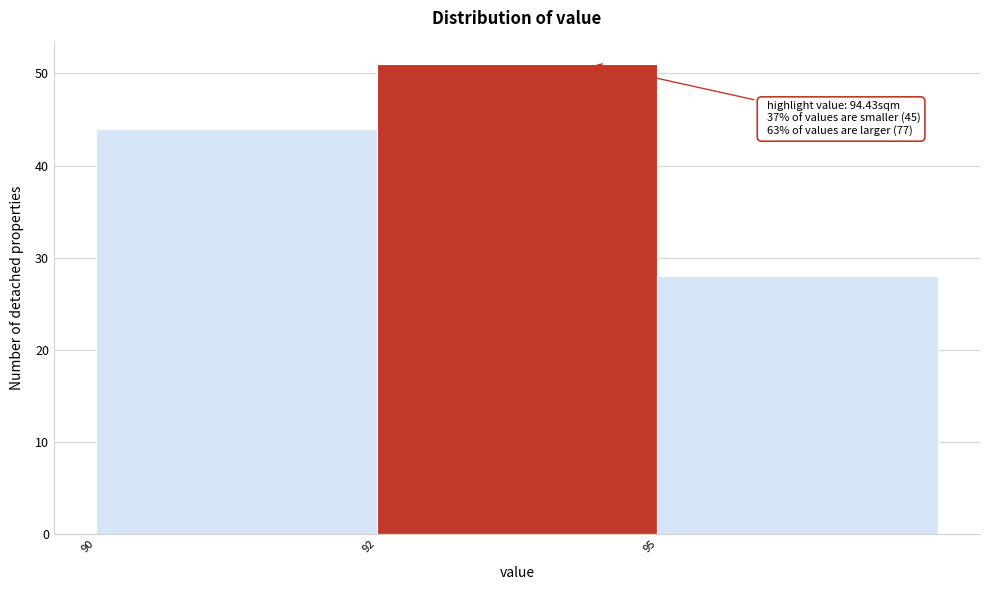

Reading left to right, list all the values displayed in this chart.

90=44	92=51	95=28